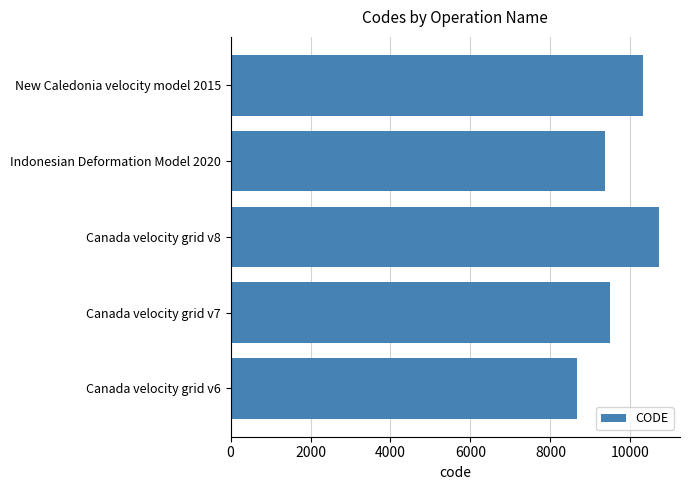

What is the change in value from Canada velocity grid v6 to Indonesian Deformation Model 2020?

+699